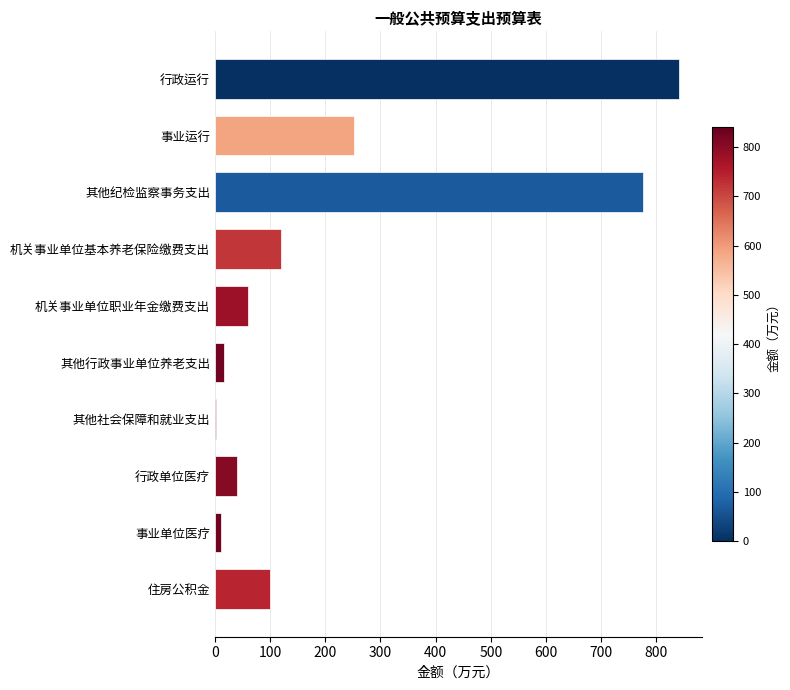

At which label is the value closest to 421?

事业运行